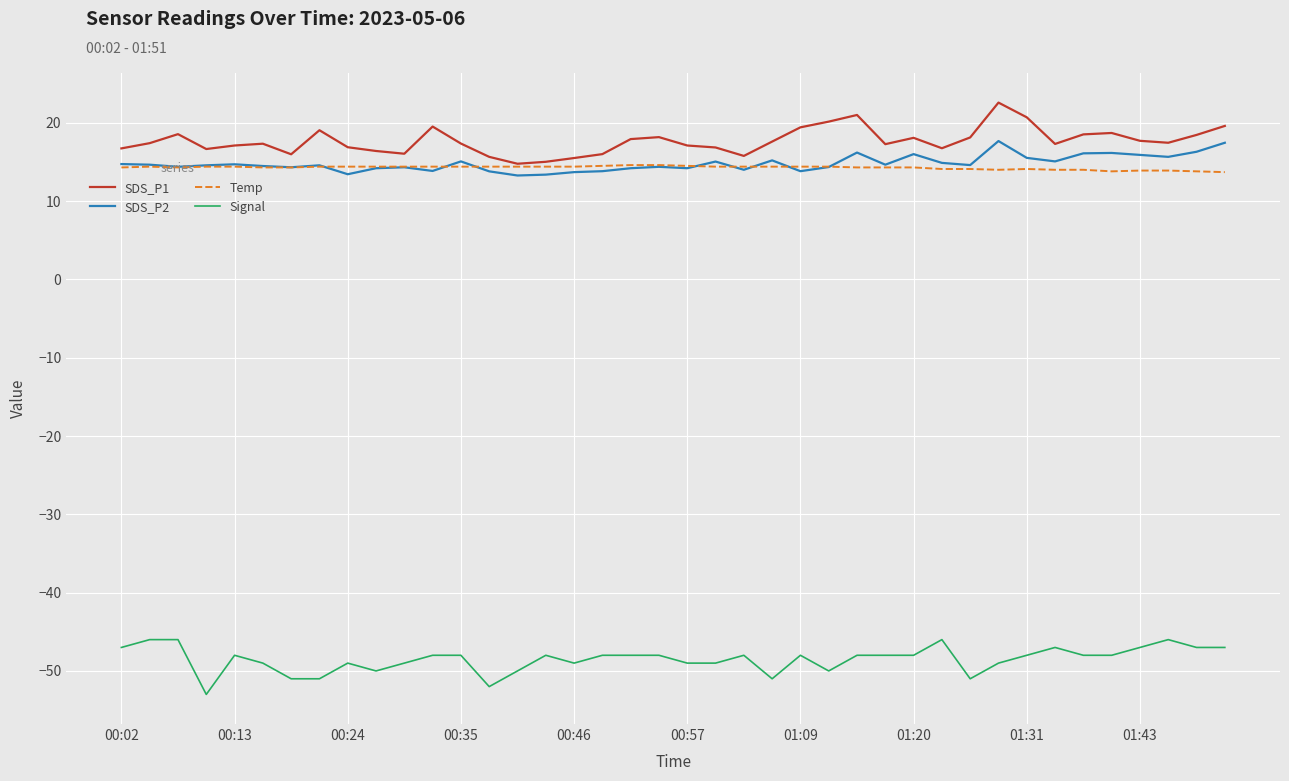

True or false: Temp and Signal intersect in this chart.

False